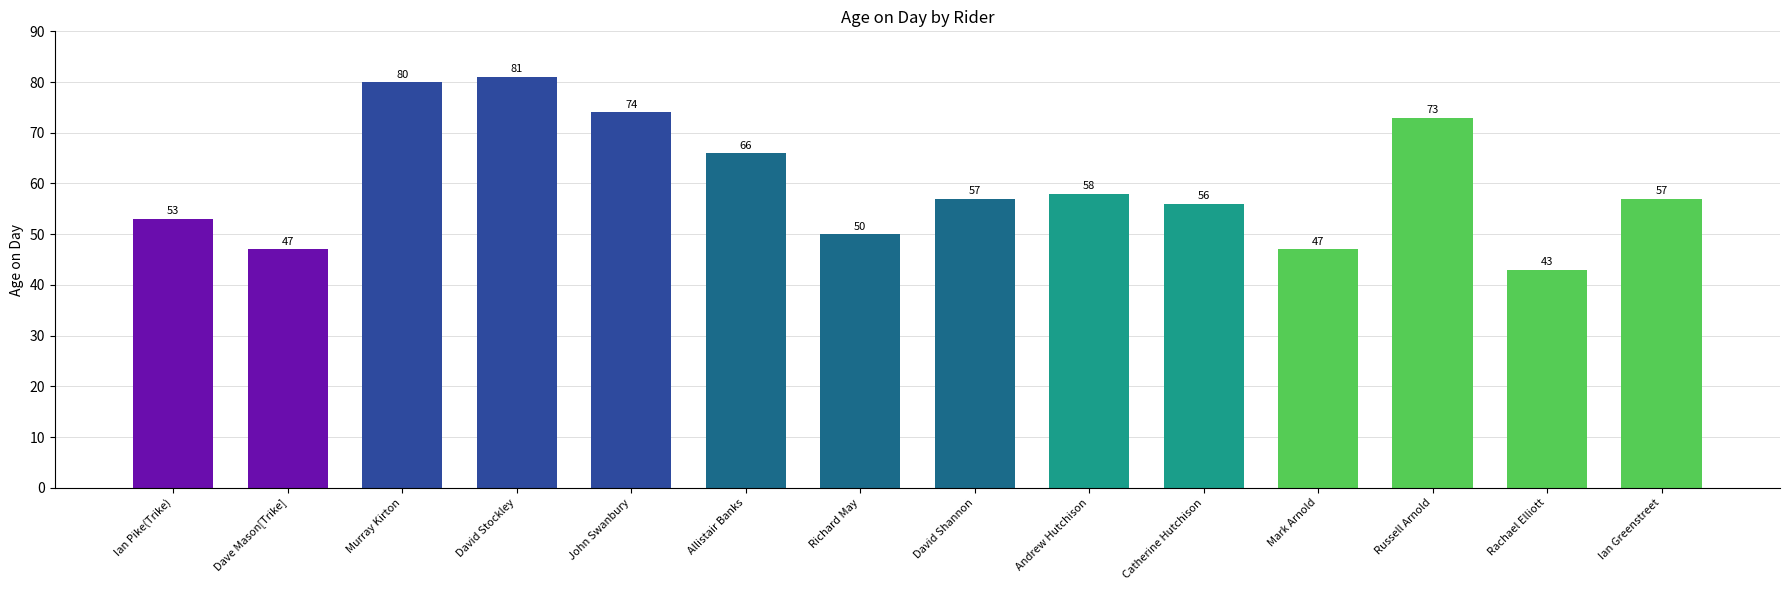

How many bars are there in total?

14